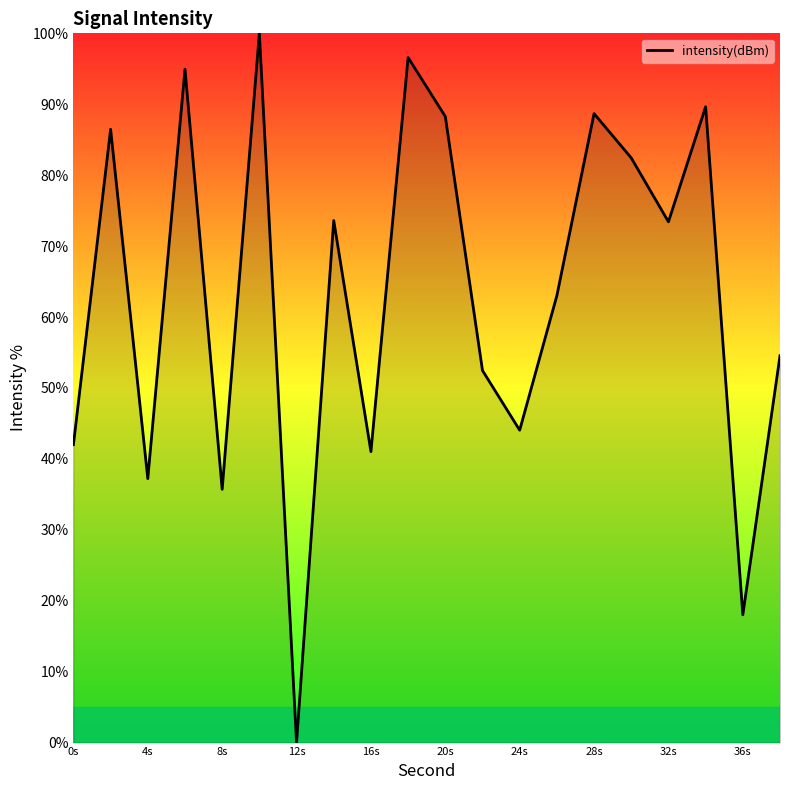

What is the maximum value shown in the chart?

100.0